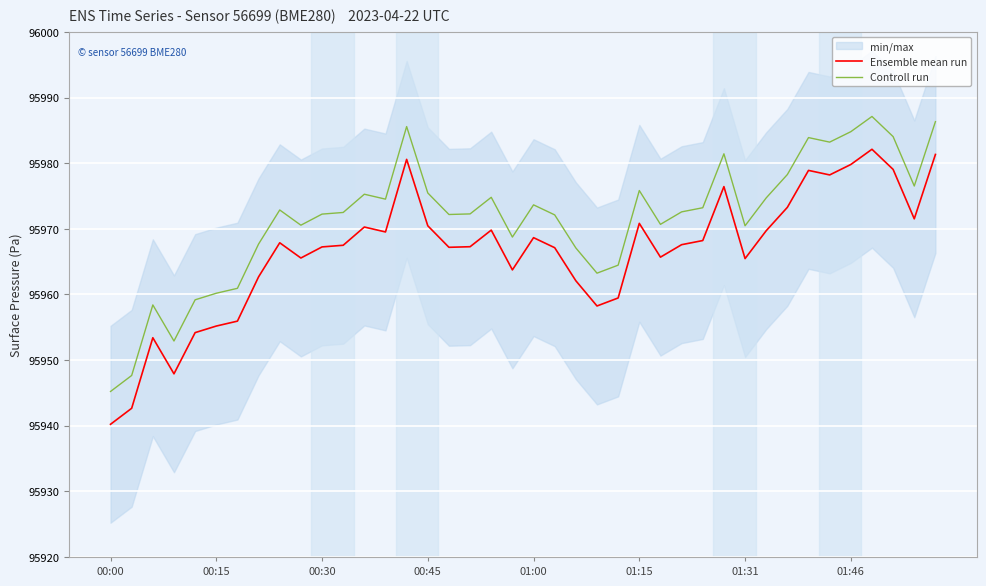

True or false: Controll run and Ensemble mean run intersect in this chart.

False